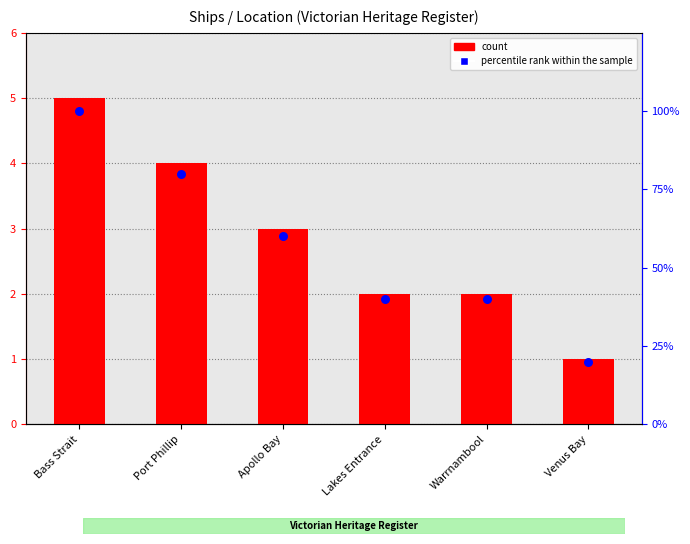

At which category is the sum across all series the highest?

Bass Strait